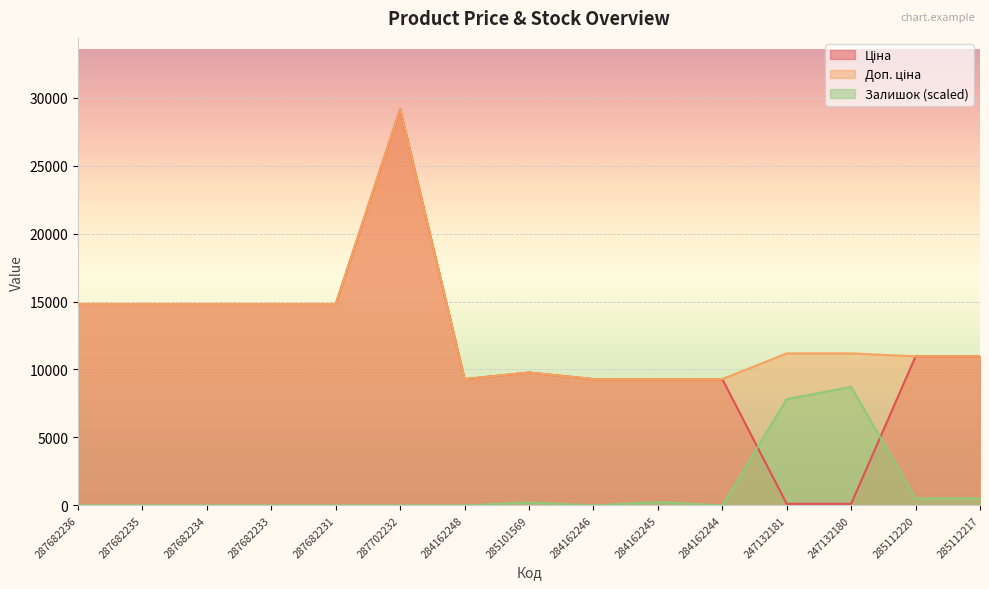

At which category does Доп. ціна reach its first local valley?

284162248